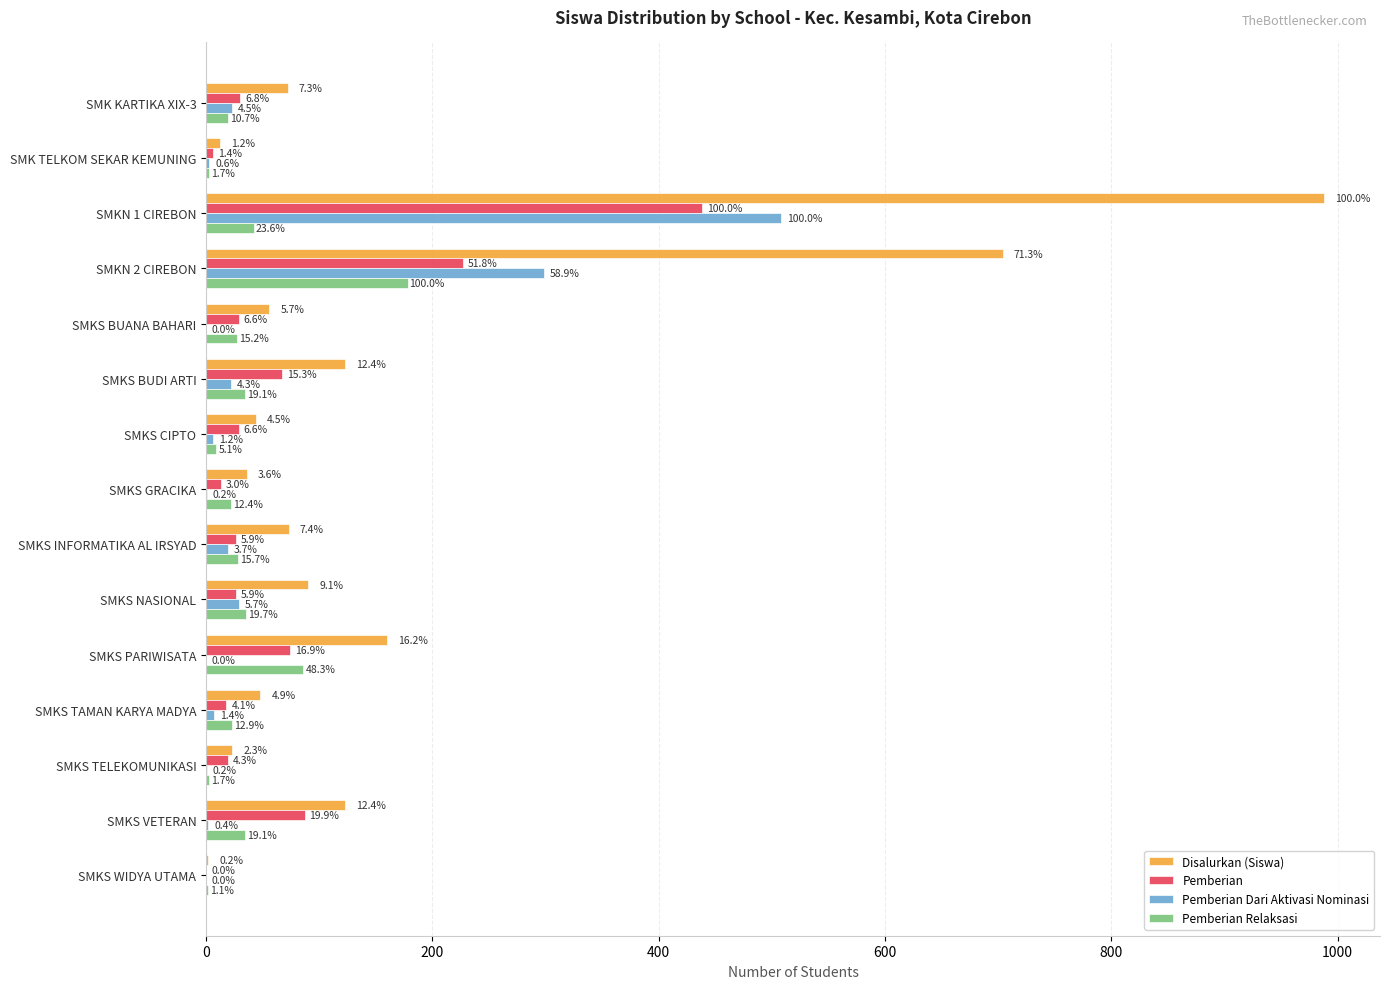

What are all the series names shown in the legend?

Disalurkan (Siswa), Pemberian, Pemberian Dari Aktivasi Nominasi, Pemberian Relaksasi